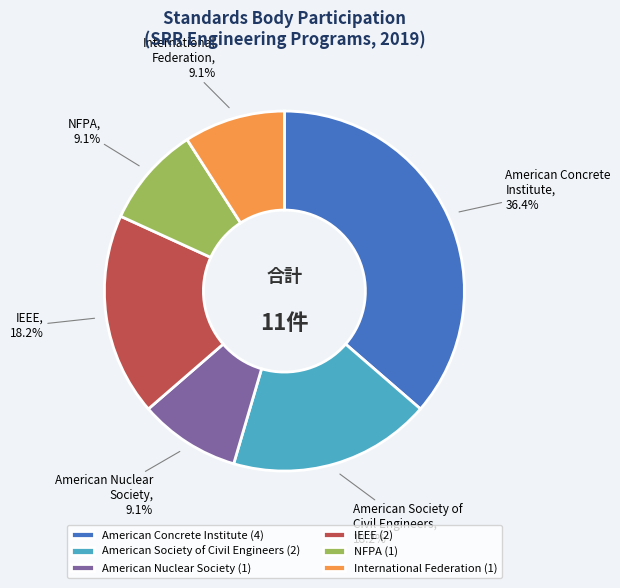

Is there a majority slice in this chart?

No